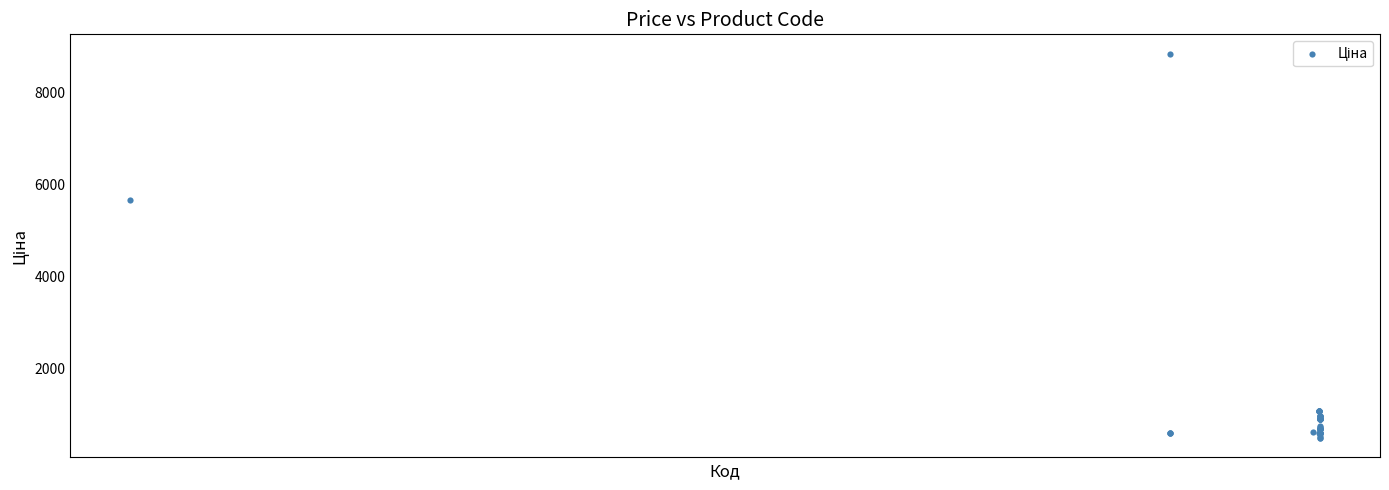

What Y value in the scatter plot is closest to 4671?

5673.8